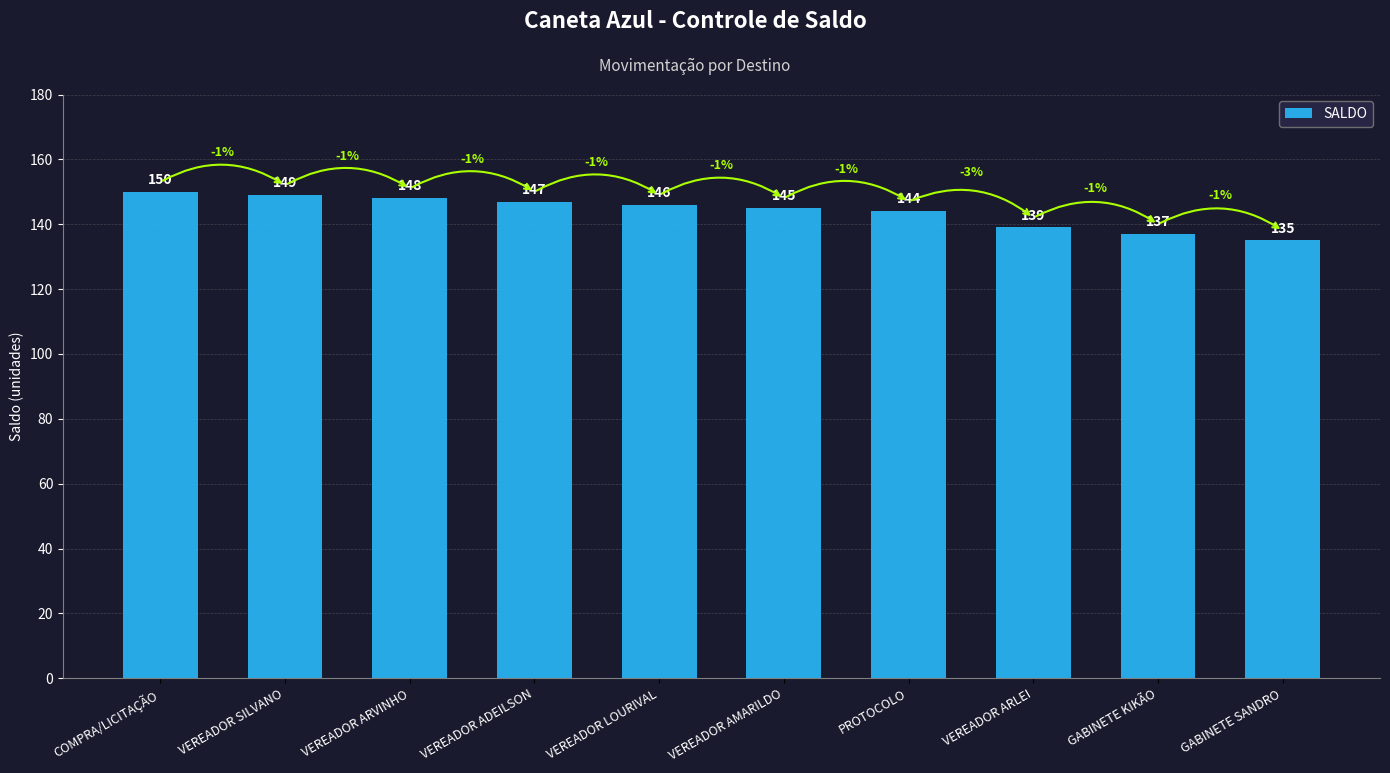

What is the difference between the second highest and second lowest values?

12